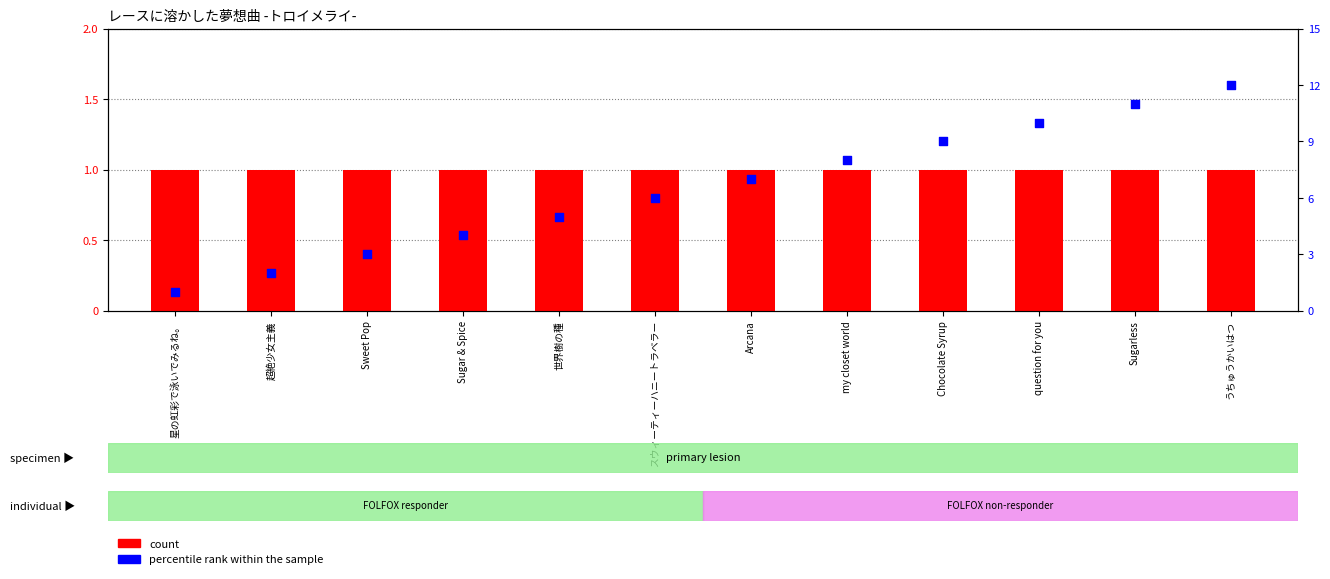

Which series has the largest total across all categories?

percentile rank within the sample